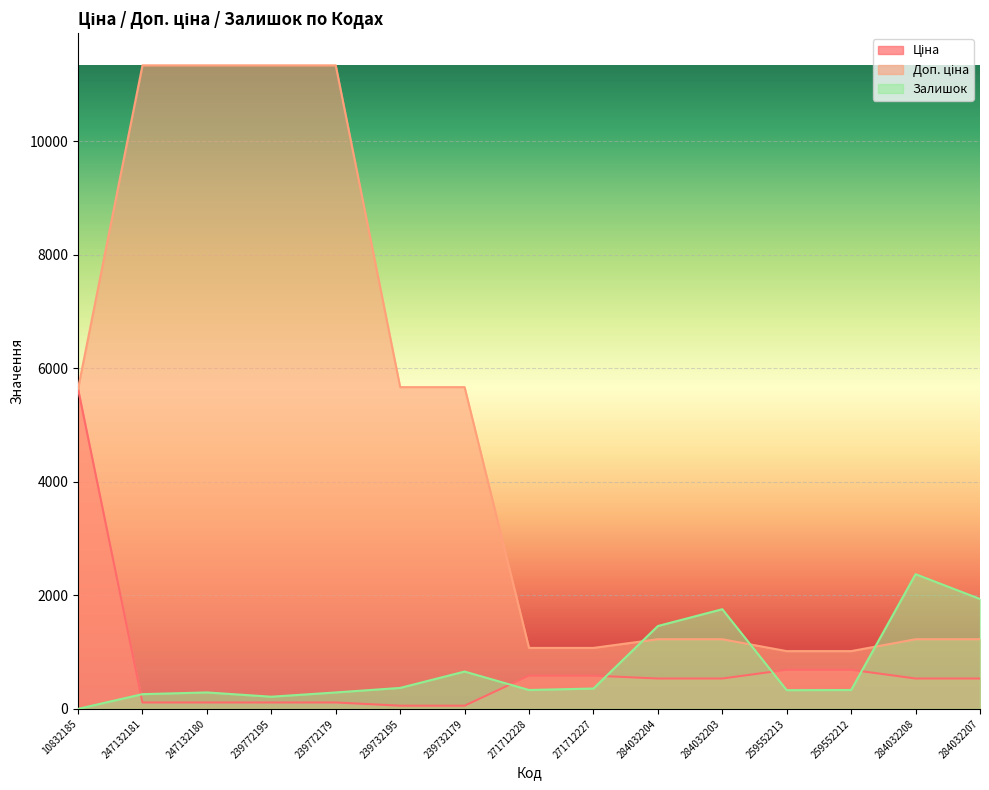

Reading left to right, list all the values displayed in this chart.

Ціна: 5636.0	113.3	113.3	113.3	113.3	56.7	56.7	586.0	586.0	535.4	535.4	689.1	689.1	535.4	535.4
Доп. ціна: 5636.0	11334.0	11334.0	11334.0	11334.0	5667.0	5667.0	1074.5	1074.5	1227.2	1227.2	1017.8	1017.8	1227.2	1227.2
Залишок: 1.0	260.0	290.0	215.0	290.0	370.0	658.0	333.0	359.0	1460.0	1756.0	330.0	333.0	2373.0	1936.0